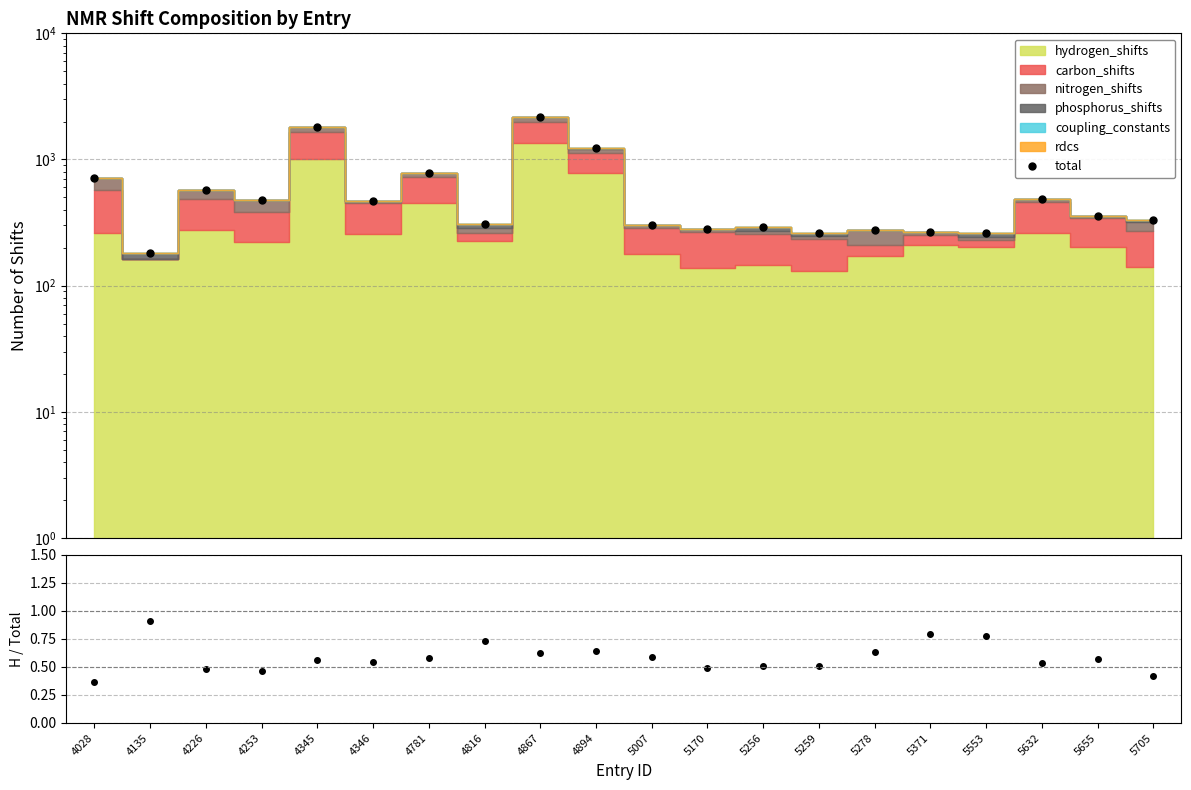

Reading left to right, extract all data points from this chart.

718	180	576	476	1795	472	786	308	2160	1223	300	281	290	260	275	266	260	488	356	333